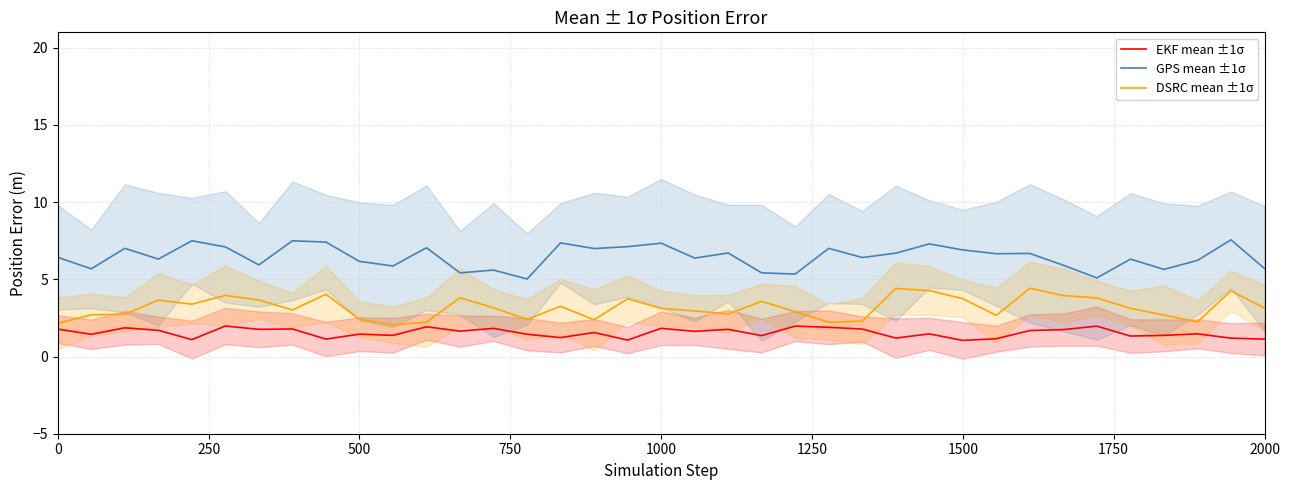

What is the lowest value of the GPS mean ±1σ series?

5.0